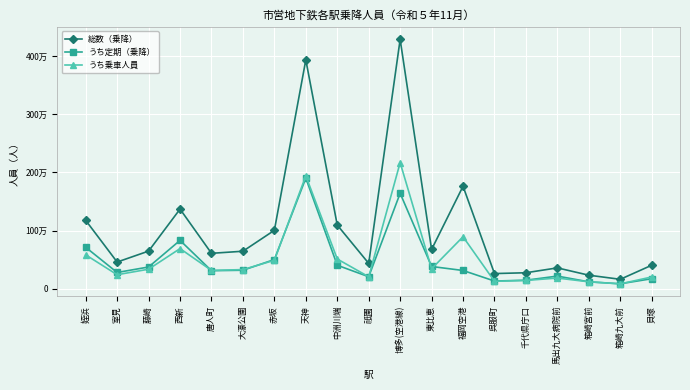

Where is うち乗車人員 nearest to the value 1125852?

福岡空港